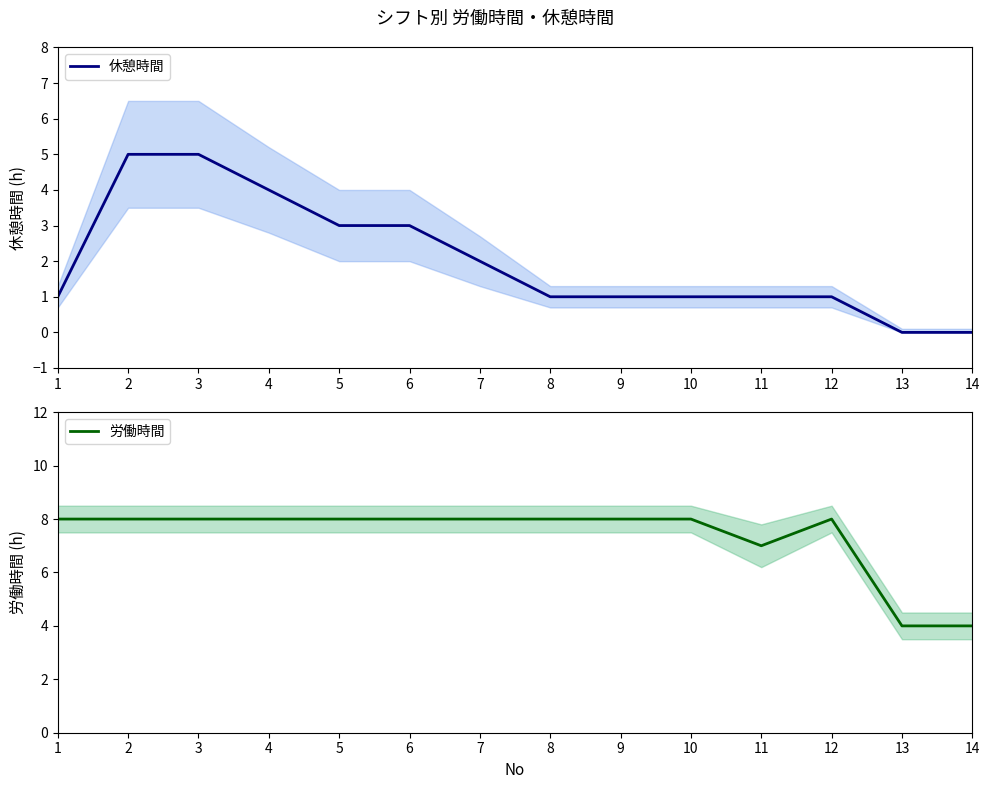

Read the 休憩時間 value at 6.

3